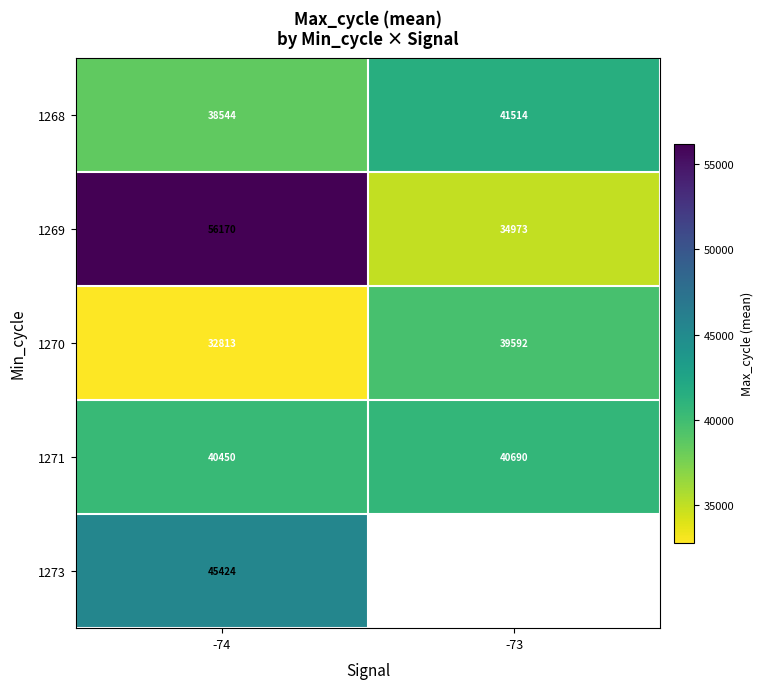

How many data points does each series have?

2